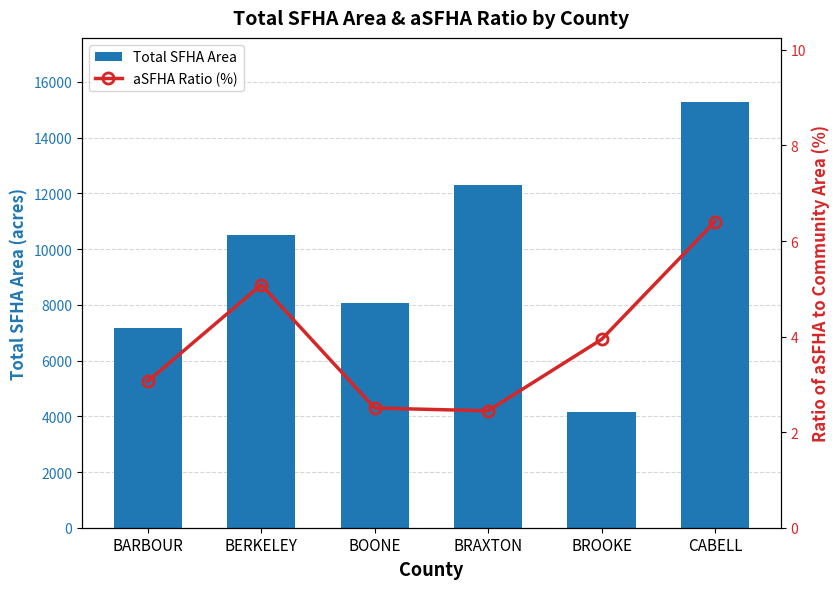

What is the sum of all Total SFHA Area values?

57471